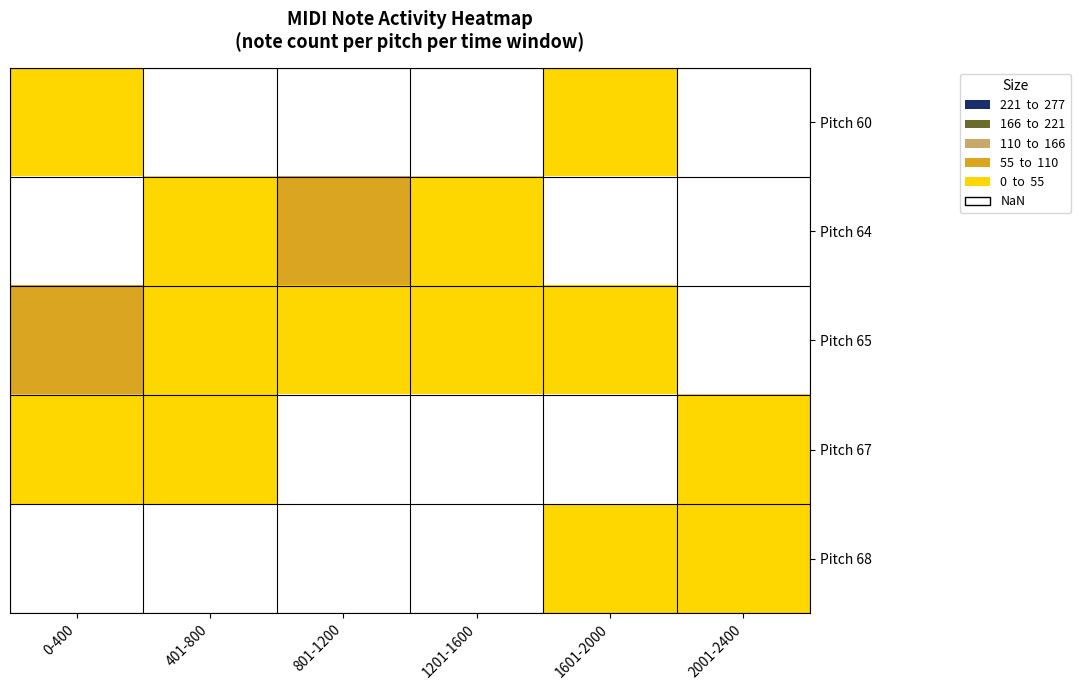

Rank the series by their maximum value, from lowest to highest.

Pitch 60, Pitch 64, Pitch 67, Pitch 65, Pitch 68